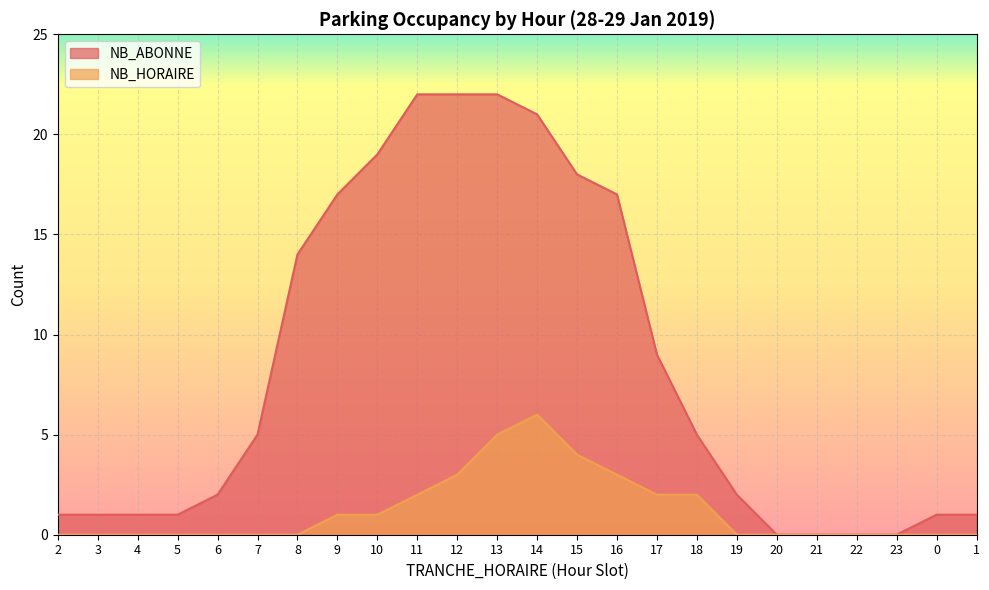

What is the highest value of the NB_HORAIRE series?

6